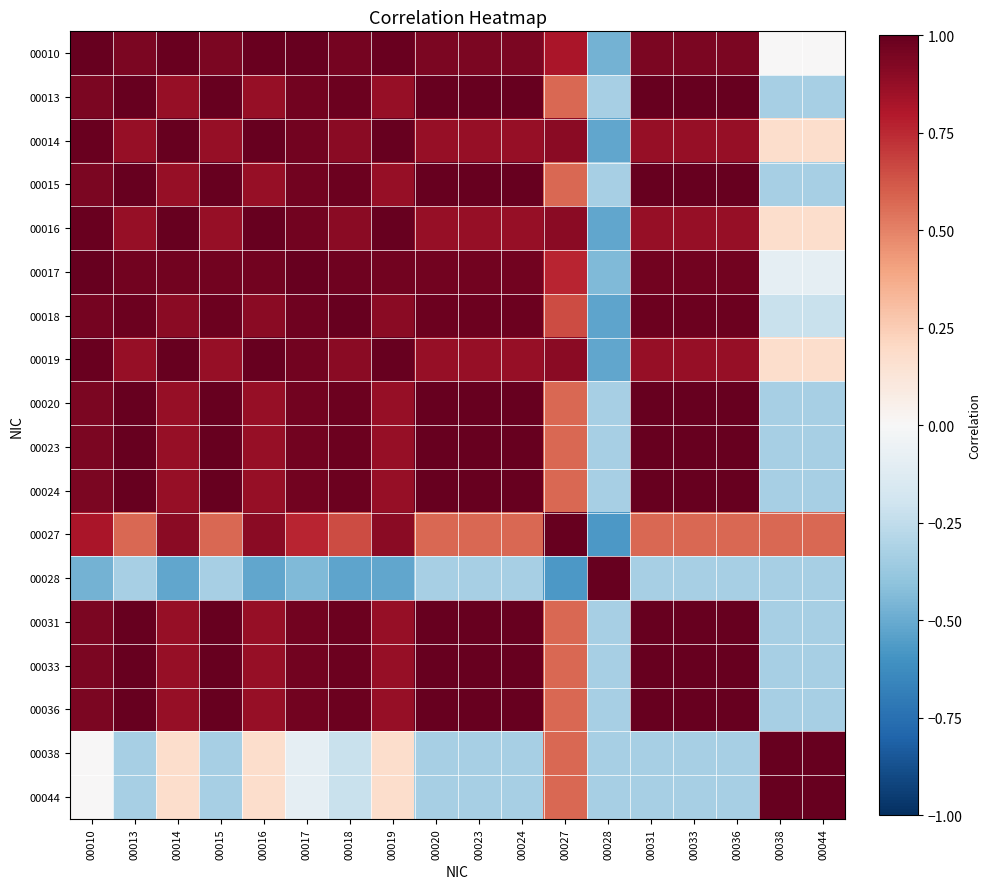

Reading left to right, extract all data points from this chart.

00010: 00010=1.0	00013=0.9	00014=1.0	00015=0.9	00016=1.0	00017=1.0	00018=1.0	00019=1.0	00020=0.9	00023=0.9	00024=0.9	00027=0.8	00028=-0.5	00031=0.9	00033=0.9	00036=0.9	00038=0.0	00044=0.0
00013: 00010=0.9	00013=1.0	00014=0.9	00015=1.0	00016=0.9	00017=1.0	00018=1.0	00019=0.9	00020=1.0	00023=1.0	00024=1.0	00027=0.6	00028=-0.3	00031=1.0	00033=1.0	00036=1.0	00038=-0.3	00044=-0.3
00014: 00010=1.0	00013=0.9	00014=1.0	00015=0.9	00016=1.0	00017=1.0	00018=0.9	00019=1.0	00020=0.9	00023=0.9	00024=0.9	00027=0.9	00028=-0.5	00031=0.9	00033=0.9	00036=0.9	00038=0.2	00044=0.2
00015: 00010=0.9	00013=1.0	00014=0.9	00015=1.0	00016=0.9	00017=1.0	00018=1.0	00019=0.9	00020=1.0	00023=1.0	00024=1.0	00027=0.6	00028=-0.3	00031=1.0	00033=1.0	00036=1.0	00038=-0.3	00044=-0.3
00016: 00010=1.0	00013=0.9	00014=1.0	00015=0.9	00016=1.0	00017=1.0	00018=0.9	00019=1.0	00020=0.9	00023=0.9	00024=0.9	00027=0.9	00028=-0.5	00031=0.9	00033=0.9	00036=0.9	00038=0.2	00044=0.2
00017: 00010=1.0	00013=1.0	00014=1.0	00015=1.0	00016=1.0	00017=1.0	00018=1.0	00019=1.0	00020=1.0	00023=1.0	00024=1.0	00027=0.8	00028=-0.4	00031=1.0	00033=1.0	00036=1.0	00038=-0.1	00044=-0.1
00018: 00010=1.0	00013=1.0	00014=0.9	00015=1.0	00016=0.9	00017=1.0	00018=1.0	00019=0.9	00020=1.0	00023=1.0	00024=1.0	00027=0.7	00028=-0.5	00031=1.0	00033=1.0	00036=1.0	00038=-0.2	00044=-0.2
00019: 00010=1.0	00013=0.9	00014=1.0	00015=0.9	00016=1.0	00017=1.0	00018=0.9	00019=1.0	00020=0.9	00023=0.9	00024=0.9	00027=0.9	00028=-0.5	00031=0.9	00033=0.9	00036=0.9	00038=0.2	00044=0.2
00020: 00010=0.9	00013=1.0	00014=0.9	00015=1.0	00016=0.9	00017=1.0	00018=1.0	00019=0.9	00020=1.0	00023=1.0	00024=1.0	00027=0.6	00028=-0.3	00031=1.0	00033=1.0	00036=1.0	00038=-0.3	00044=-0.3
00023: 00010=0.9	00013=1.0	00014=0.9	00015=1.0	00016=0.9	00017=1.0	00018=1.0	00019=0.9	00020=1.0	00023=1.0	00024=1.0	00027=0.6	00028=-0.3	00031=1.0	00033=1.0	00036=1.0	00038=-0.3	00044=-0.3
00024: 00010=0.9	00013=1.0	00014=0.9	00015=1.0	00016=0.9	00017=1.0	00018=1.0	00019=0.9	00020=1.0	00023=1.0	00024=1.0	00027=0.6	00028=-0.3	00031=1.0	00033=1.0	00036=1.0	00038=-0.3	00044=-0.3
00027: 00010=0.8	00013=0.6	00014=0.9	00015=0.6	00016=0.9	00017=0.8	00018=0.7	00019=0.9	00020=0.6	00023=0.6	00024=0.6	00027=1.0	00028=-0.6	00031=0.6	00033=0.6	00036=0.6	00038=0.6	00044=0.6
00028: 00010=-0.5	00013=-0.3	00014=-0.5	00015=-0.3	00016=-0.5	00017=-0.4	00018=-0.5	00019=-0.5	00020=-0.3	00023=-0.3	00024=-0.3	00027=-0.6	00028=1.0	00031=-0.3	00033=-0.3	00036=-0.3	00038=-0.3	00044=-0.3
00031: 00010=0.9	00013=1.0	00014=0.9	00015=1.0	00016=0.9	00017=1.0	00018=1.0	00019=0.9	00020=1.0	00023=1.0	00024=1.0	00027=0.6	00028=-0.3	00031=1.0	00033=1.0	00036=1.0	00038=-0.3	00044=-0.3
00033: 00010=0.9	00013=1.0	00014=0.9	00015=1.0	00016=0.9	00017=1.0	00018=1.0	00019=0.9	00020=1.0	00023=1.0	00024=1.0	00027=0.6	00028=-0.3	00031=1.0	00033=1.0	00036=1.0	00038=-0.3	00044=-0.3
00036: 00010=0.9	00013=1.0	00014=0.9	00015=1.0	00016=0.9	00017=1.0	00018=1.0	00019=0.9	00020=1.0	00023=1.0	00024=1.0	00027=0.6	00028=-0.3	00031=1.0	00033=1.0	00036=1.0	00038=-0.3	00044=-0.3
00038: 00010=0.0	00013=-0.3	00014=0.2	00015=-0.3	00016=0.2	00017=-0.1	00018=-0.2	00019=0.2	00020=-0.3	00023=-0.3	00024=-0.3	00027=0.6	00028=-0.3	00031=-0.3	00033=-0.3	00036=-0.3	00038=1.0	00044=1.0
00044: 00010=0.0	00013=-0.3	00014=0.2	00015=-0.3	00016=0.2	00017=-0.1	00018=-0.2	00019=0.2	00020=-0.3	00023=-0.3	00024=-0.3	00027=0.6	00028=-0.3	00031=-0.3	00033=-0.3	00036=-0.3	00038=1.0	00044=1.0